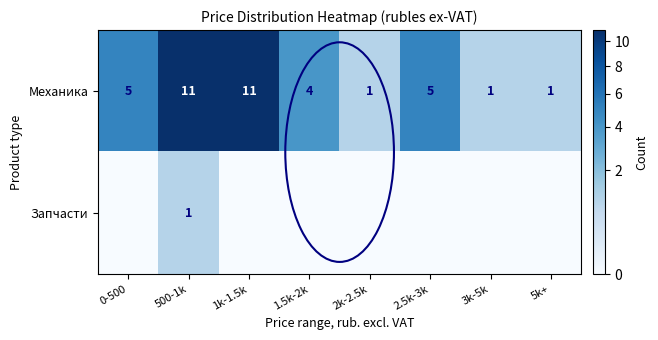

Is it true that Запчасти equals 0 at 500-1k?

False